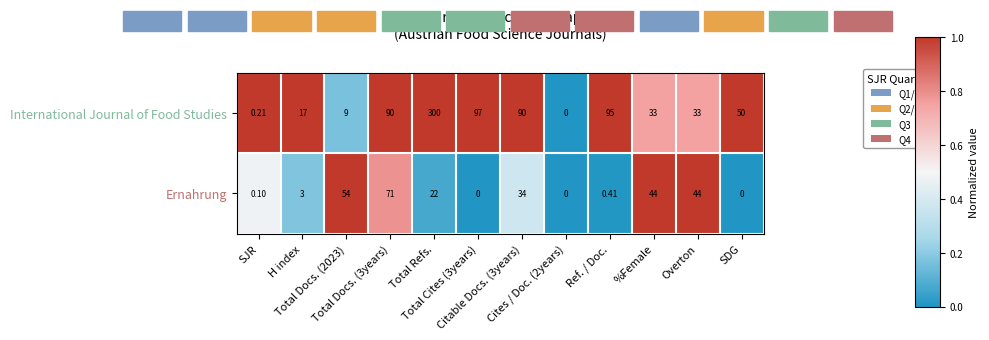

At Total Refs., list the series in order from largest to smallest.

International Journal of Food Studies, Ernahrung